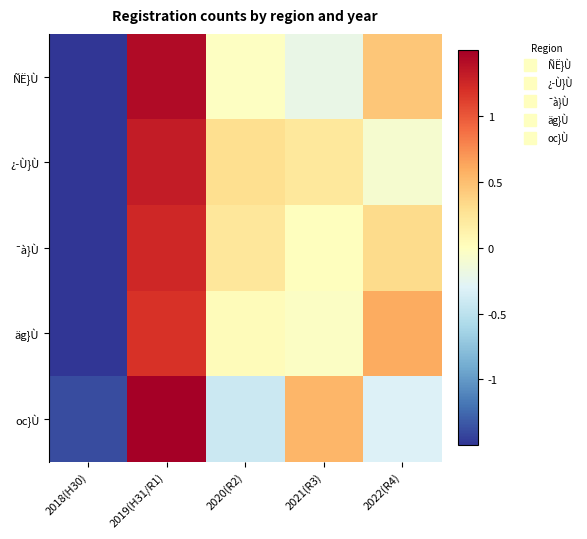

Reading left to right, what are all the values shown in this chart?

ÑË}Ù: 2018(H30)=-1.7	2019(H31/R1)=1.4	2020(R2)=-0.0	2021(R3)=-0.2	2022(R4)=0.5
¿­Ù}Ù: 2018(H30)=-1.8	2019(H31/R1)=1.3	2020(R2)=0.3	2021(R3)=0.2	2022(R4)=-0.1
¯à}Ù: 2018(H30)=-1.8	2019(H31/R1)=1.2	2020(R2)=0.2	2021(R3)=0.0	2022(R4)=0.3
äg}Ù: 2018(H30)=-1.8	2019(H31/R1)=1.2	2020(R2)=0.0	2021(R3)=-0.0	2022(R4)=0.6
oc}Ù: 2018(H30)=-1.4	2019(H31/R1)=1.6	2020(R2)=-0.4	2021(R3)=0.5	2022(R4)=-0.3